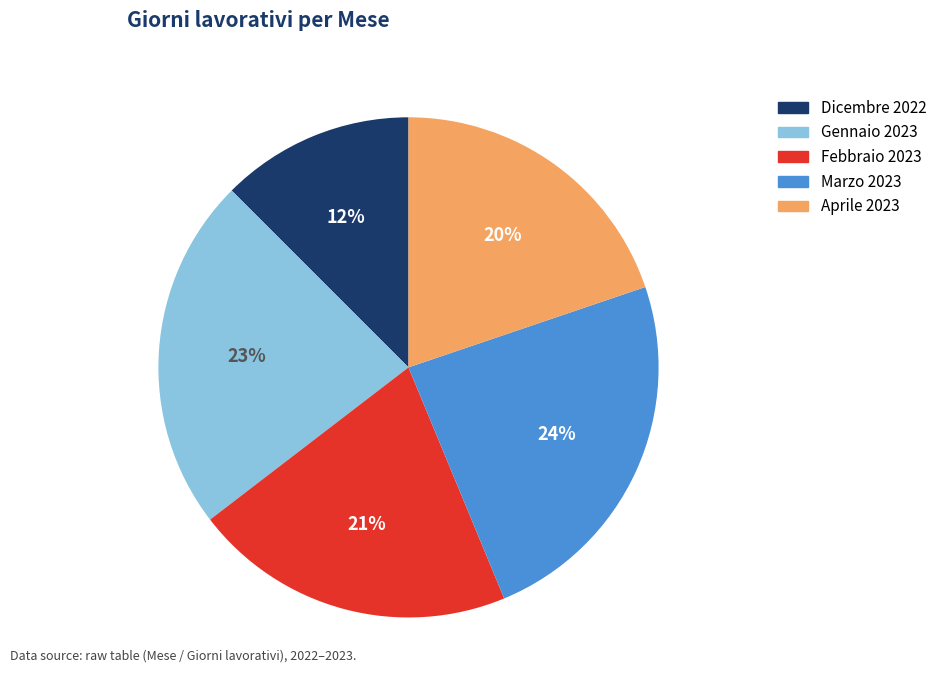

What percentage is the Aprile 2023 slice, to the nearest percent?

20%